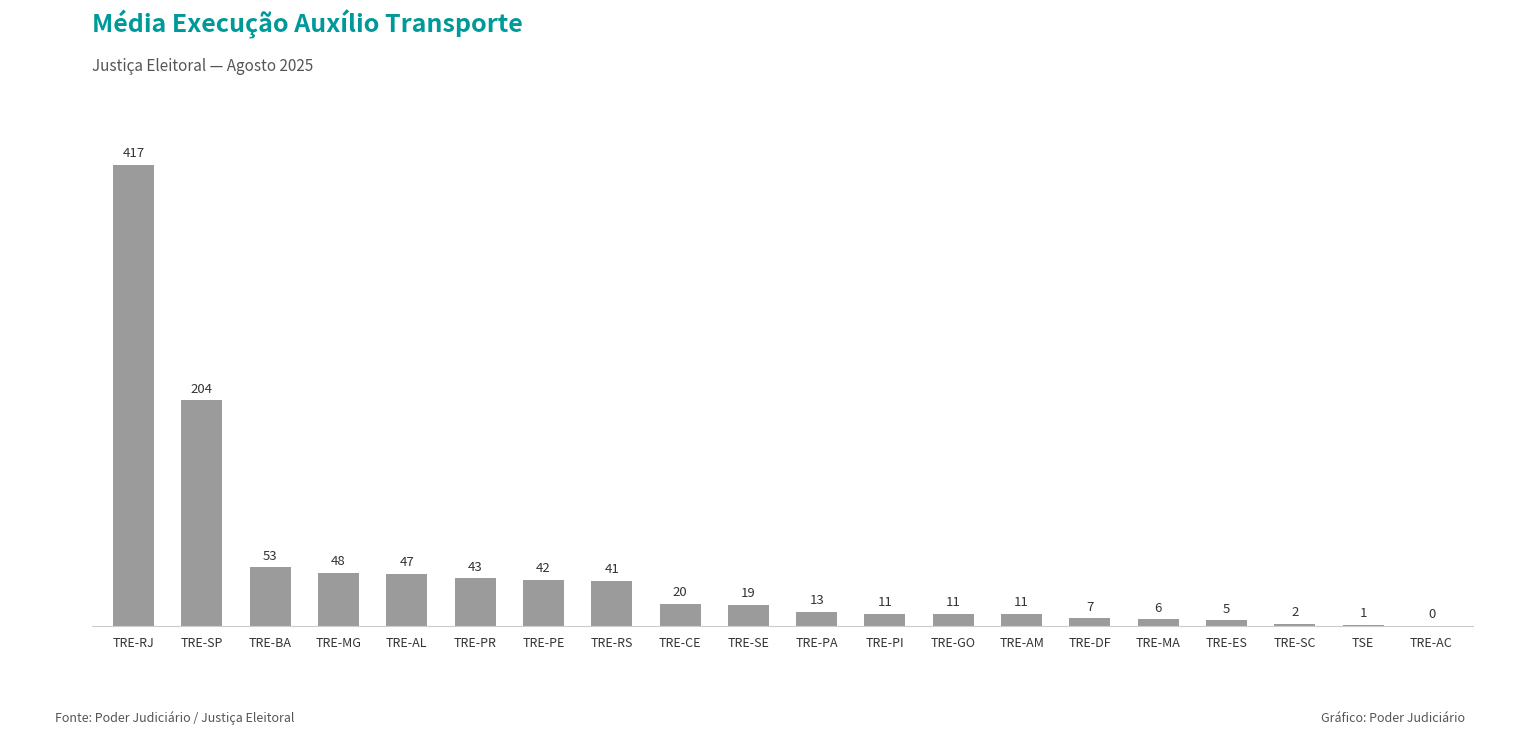

At which label does the data first exceed 19?

TRE-RJ